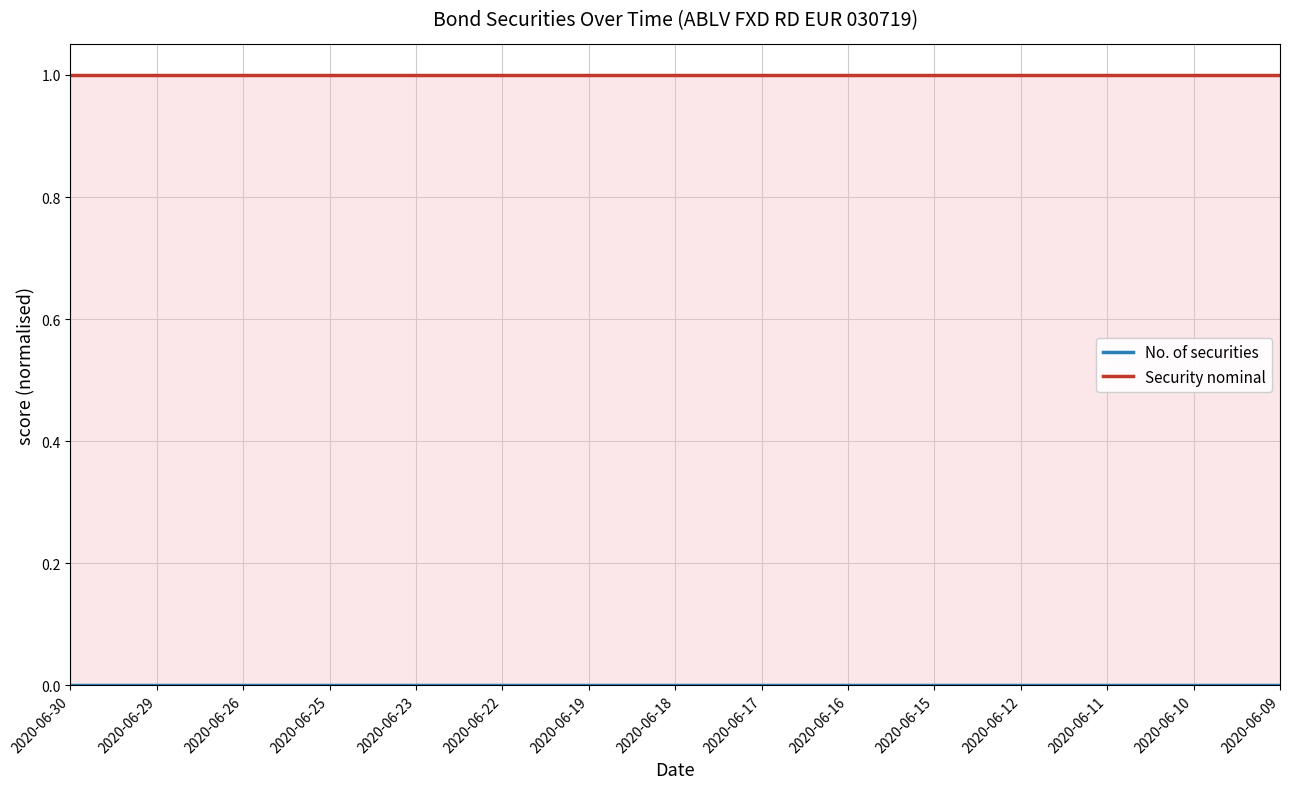

Which series has the largest total across all categories?

Security nominal